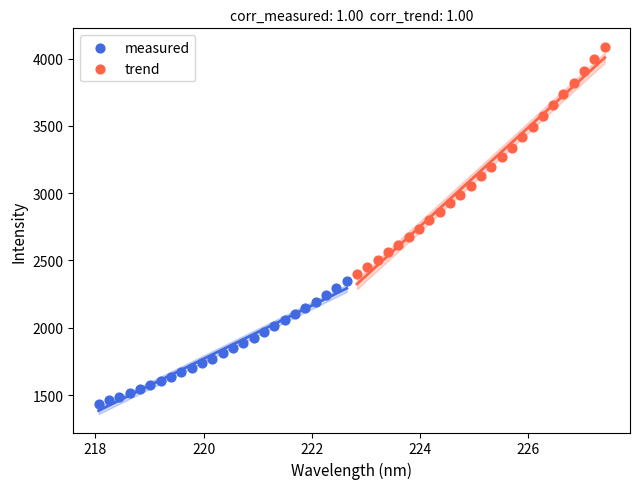

Which series contains the highest Y value?

trend